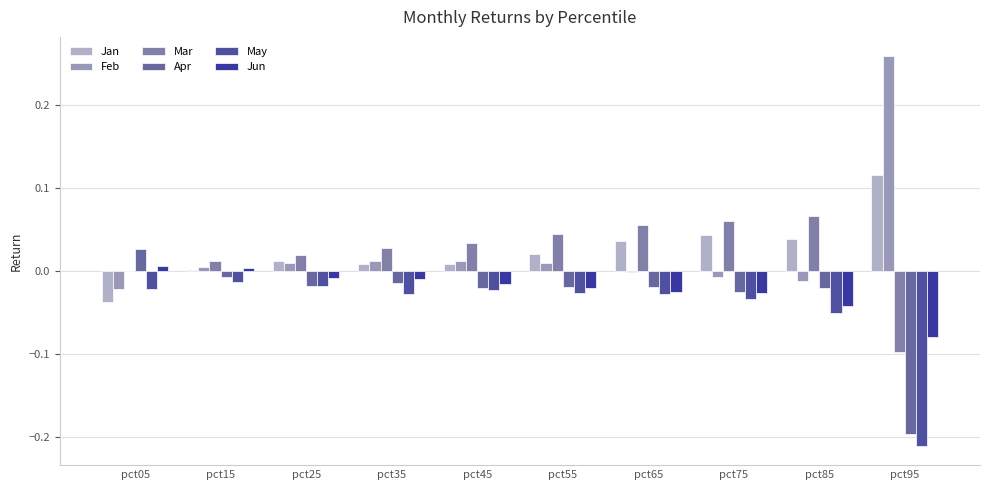

How many distinct data groups are displayed?

6